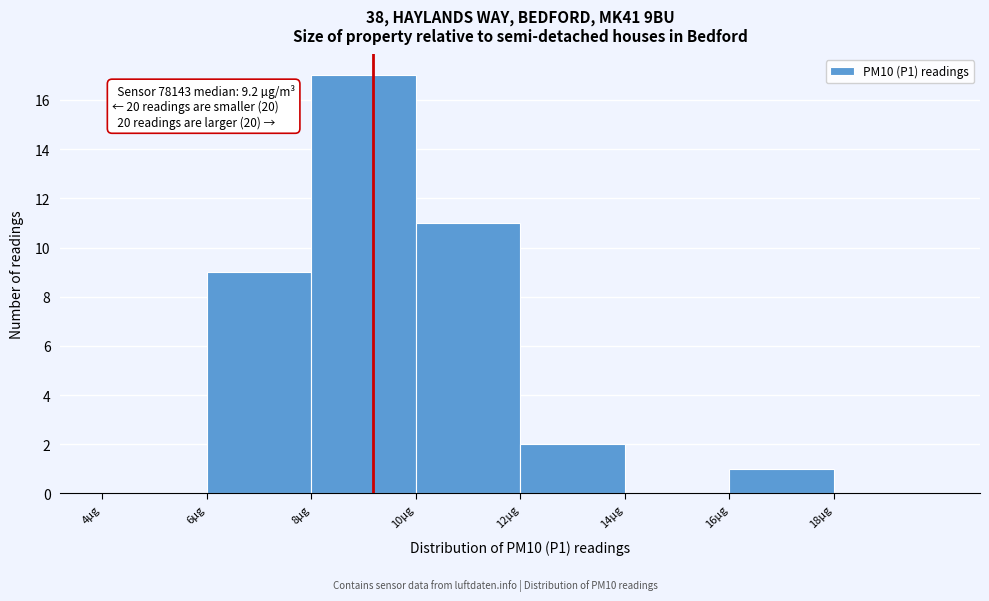

Which range on the x-axis has the tallest bar?

8 to 10